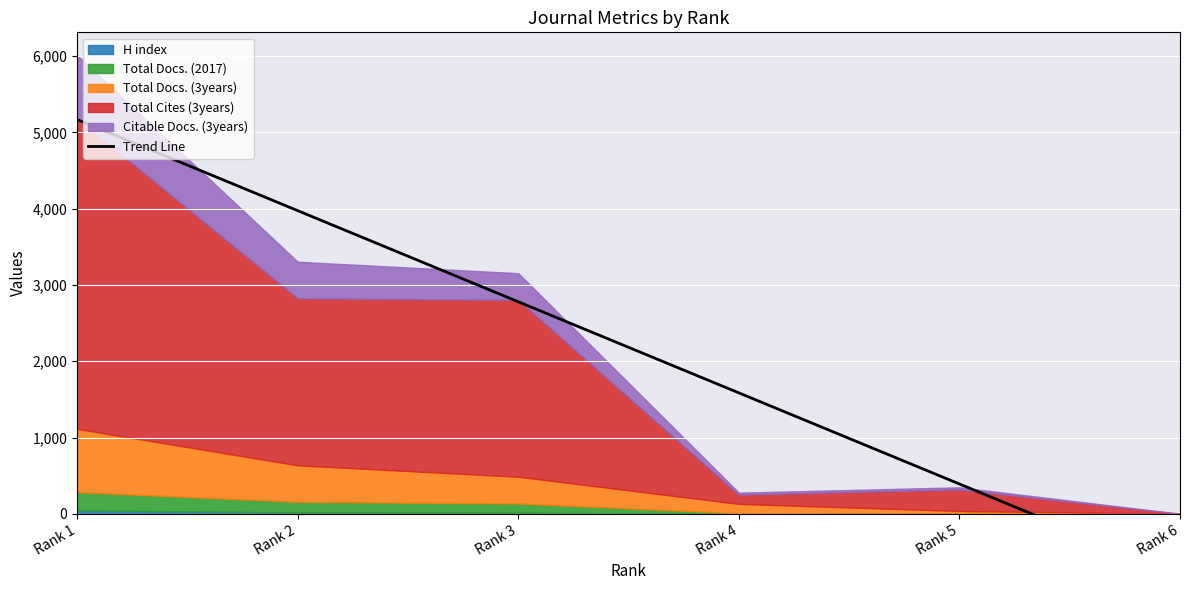

What is the difference between the maximum and minimum values?

5971.9